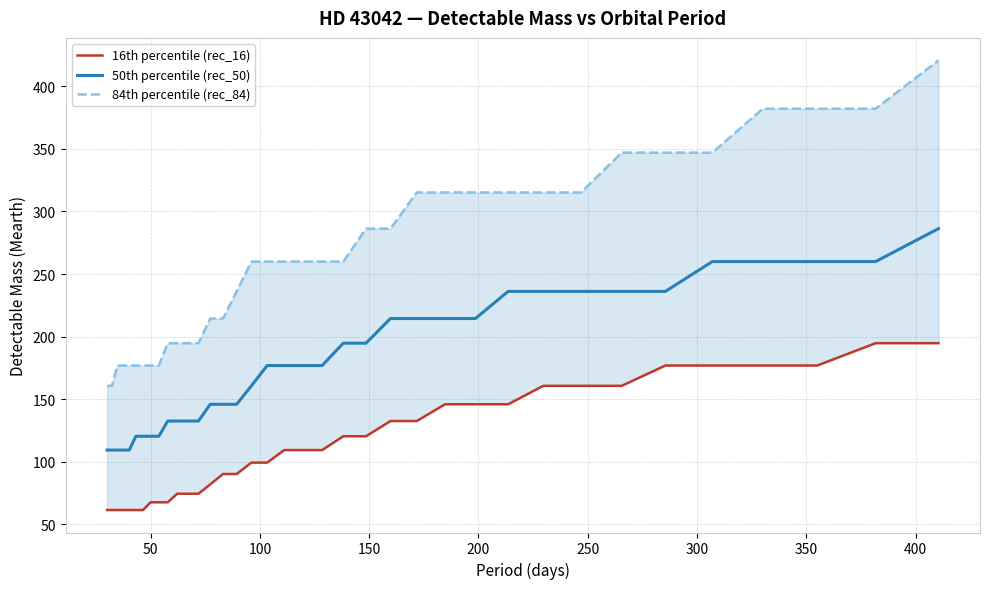

Reading left to right, what are all the values shown in this chart?

16th percentile (rec_16): 61.3	61.3	61.3	61.3	61.3	61.3	61.3	67.5	67.5	67.5	74.3	74.3	74.3	81.8	90.1	90.1	99.2	99.2	109.2	109.2	109.2	120.3	120.3	132.4	132.4	145.8	145.8	145.8	160.6	160.6	160.6	176.8	176.8	176.8	176.8	194.7	194.7
50th percentile (rec_50): 109.2	109.2	109.2	109.2	109.2	120.3	120.3	120.3	120.3	132.4	132.4	132.4	132.4	145.8	145.8	145.8	160.6	176.8	176.8	176.8	176.8	194.7	194.7	214.4	214.4	214.4	214.4	236.1	236.1	236.1	236.1	236.1	259.9	259.9	259.9	259.9	286.2
84th percentile (rec_84): 160.6	160.6	176.8	176.8	176.8	176.8	176.8	176.8	176.8	194.7	194.7	194.7	194.7	214.4	214.4	236.1	259.9	259.9	259.9	259.9	259.9	259.9	286.2	286.2	315.2	315.2	315.2	315.2	315.2	315.2	347.1	347.1	347.1	382.2	382.2	382.2	420.8